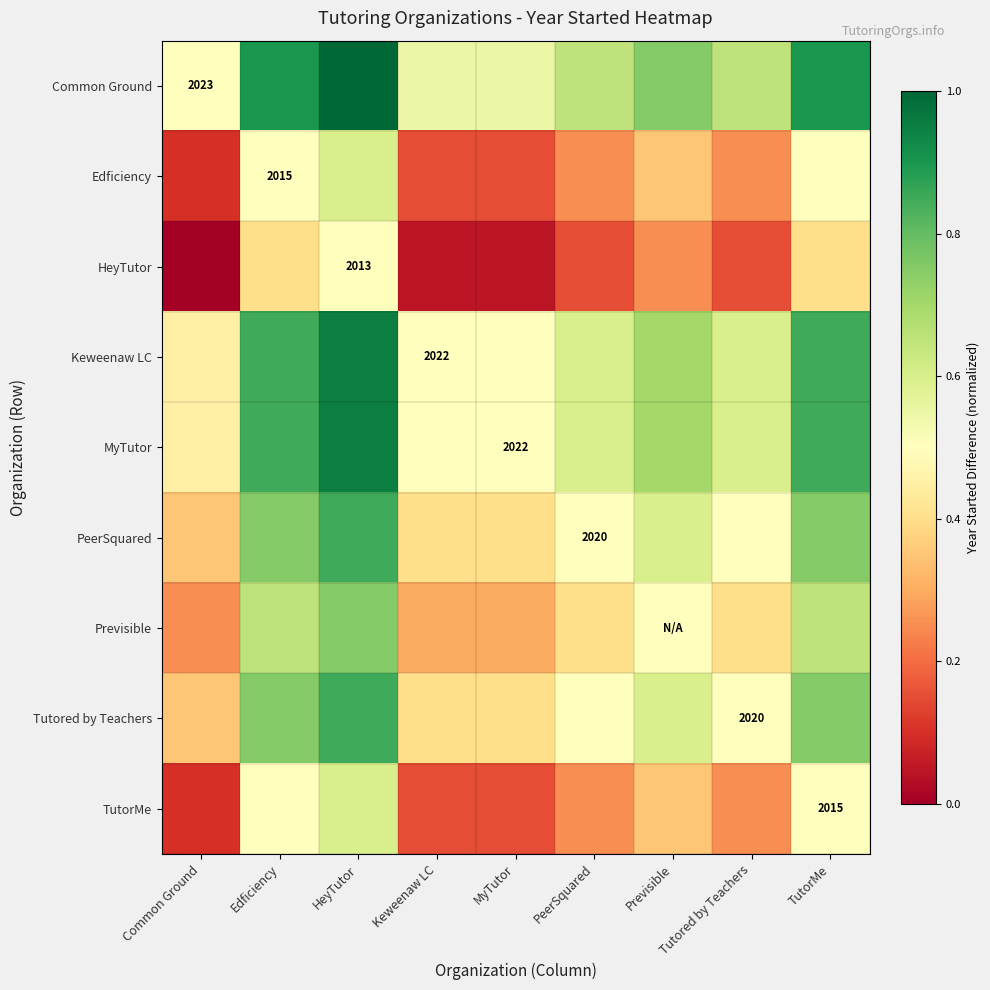

At which category is the sum across all series the highest?

HeyTutor